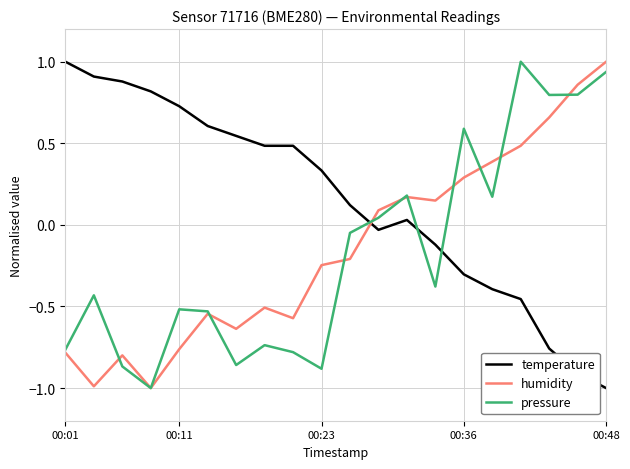

Which series ends up on top after the final intersection of pressure and temperature?

pressure